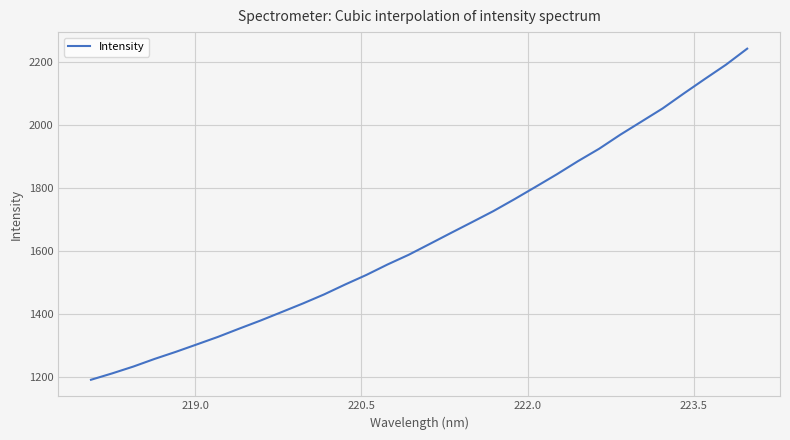

What is the greatest value displayed?

2243.4